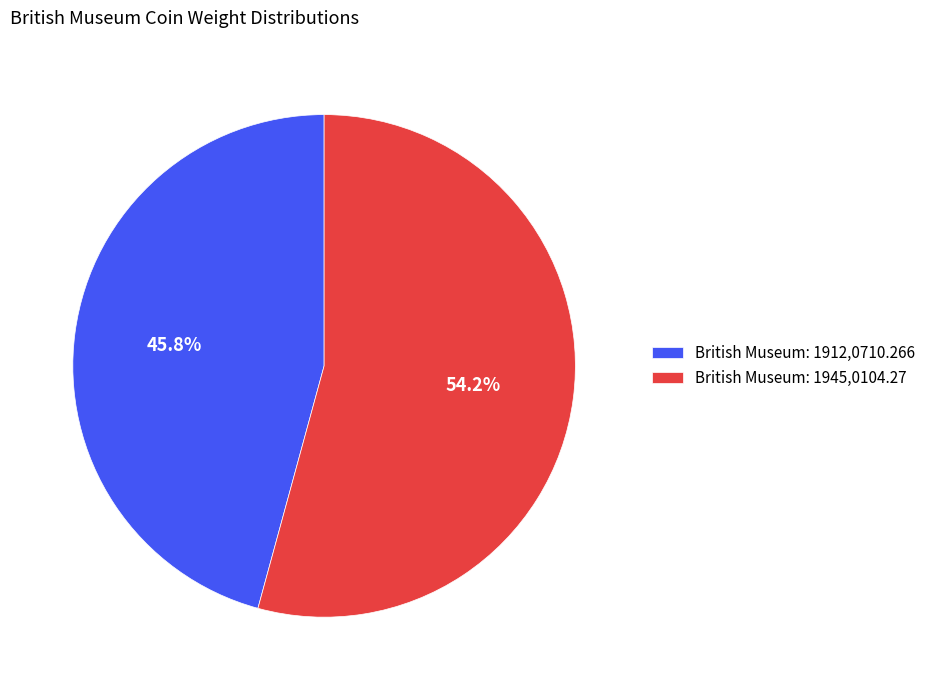

Rank the categories by value from highest to lowest.

British Museum: 1945,0104.27, British Museum: 1912,0710.266